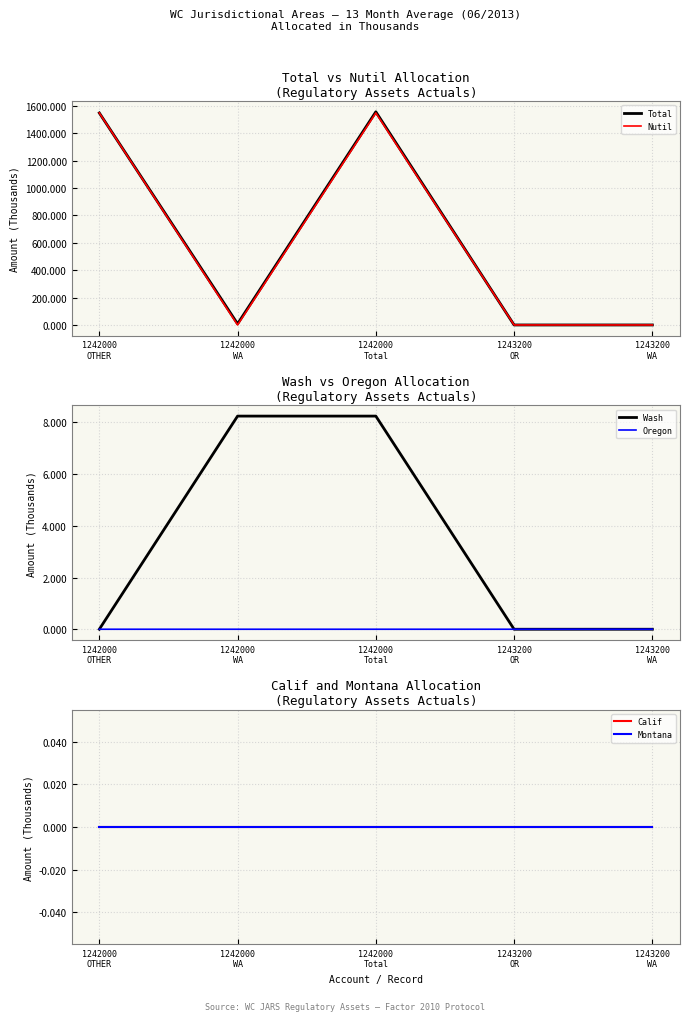

What is the label of the 5th point from the left?

1243200
WA